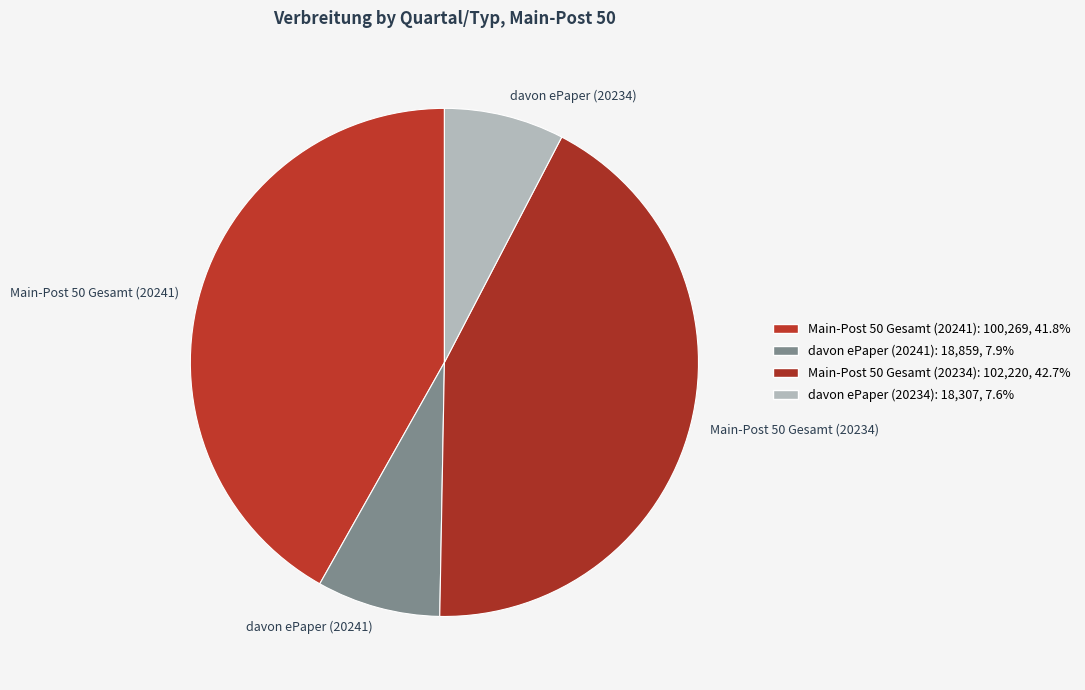

The davon ePaper (20241) slice represents 1% of the pie. True or false?

False